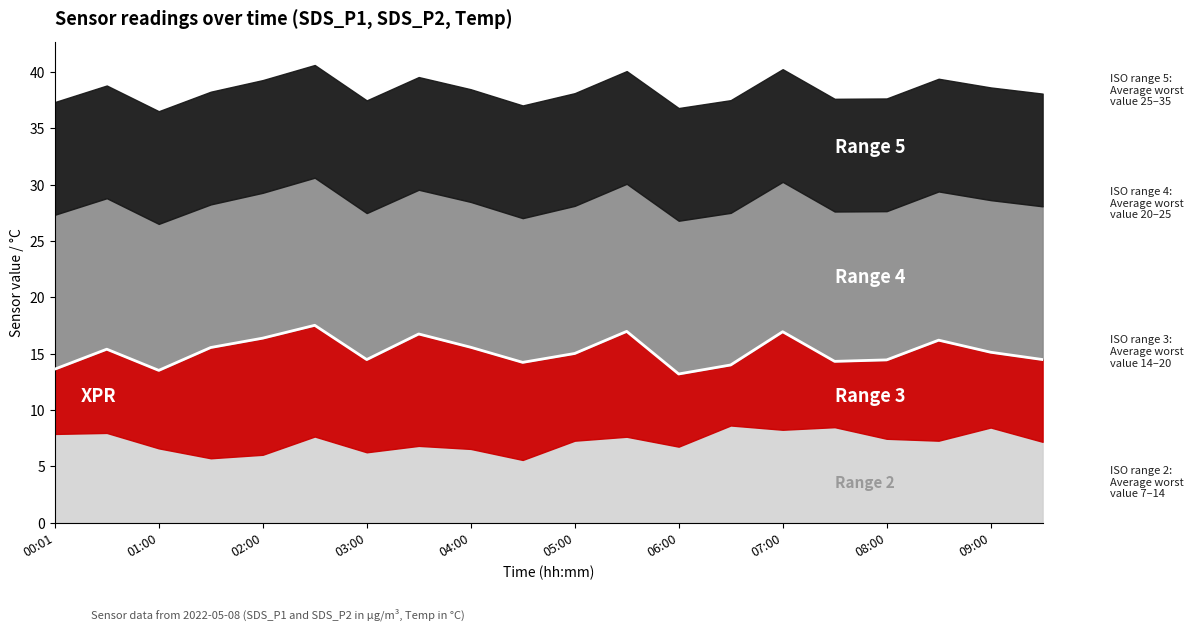

Reading left to right, what are all the values shown in this chart?

13.6	15.4	13.5	15.6	16.4	17.5	14.5	16.8	15.6	14.2	15.0	17.0	13.2	14.0	16.9	14.3	14.4	16.2	15.1	14.5